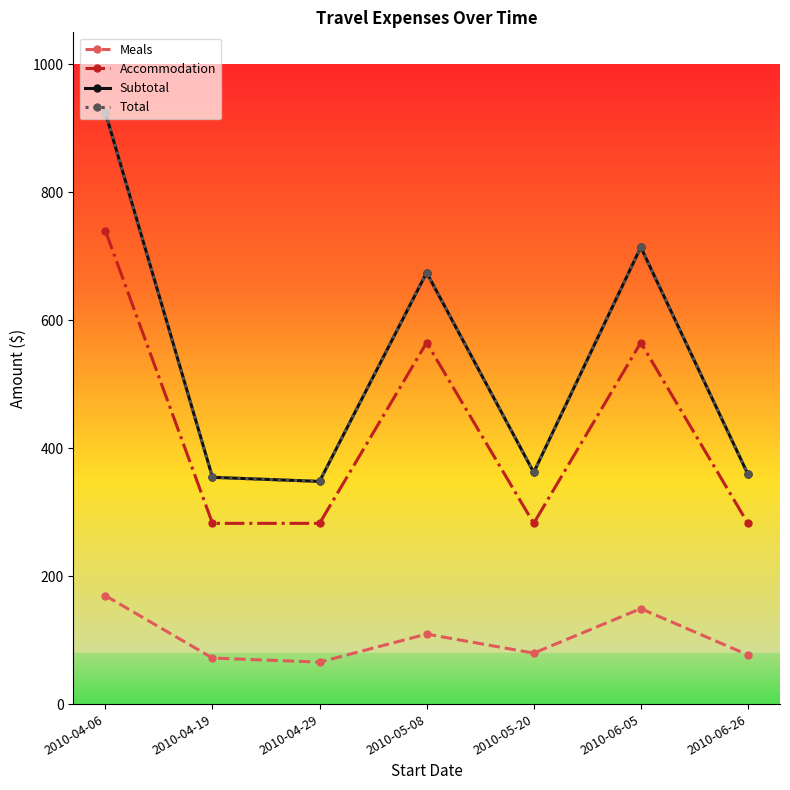

What position from the left is 2010-06-26?

7